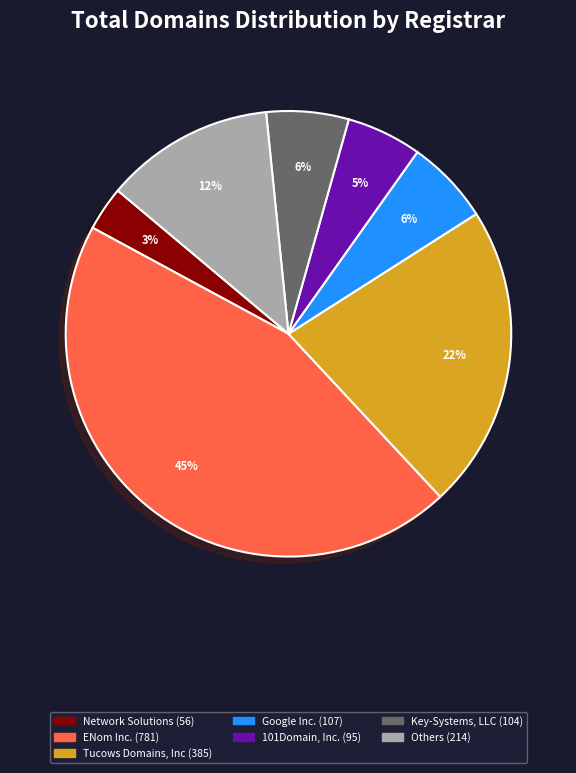

Is there any slice that represents more than half of the pie?

No